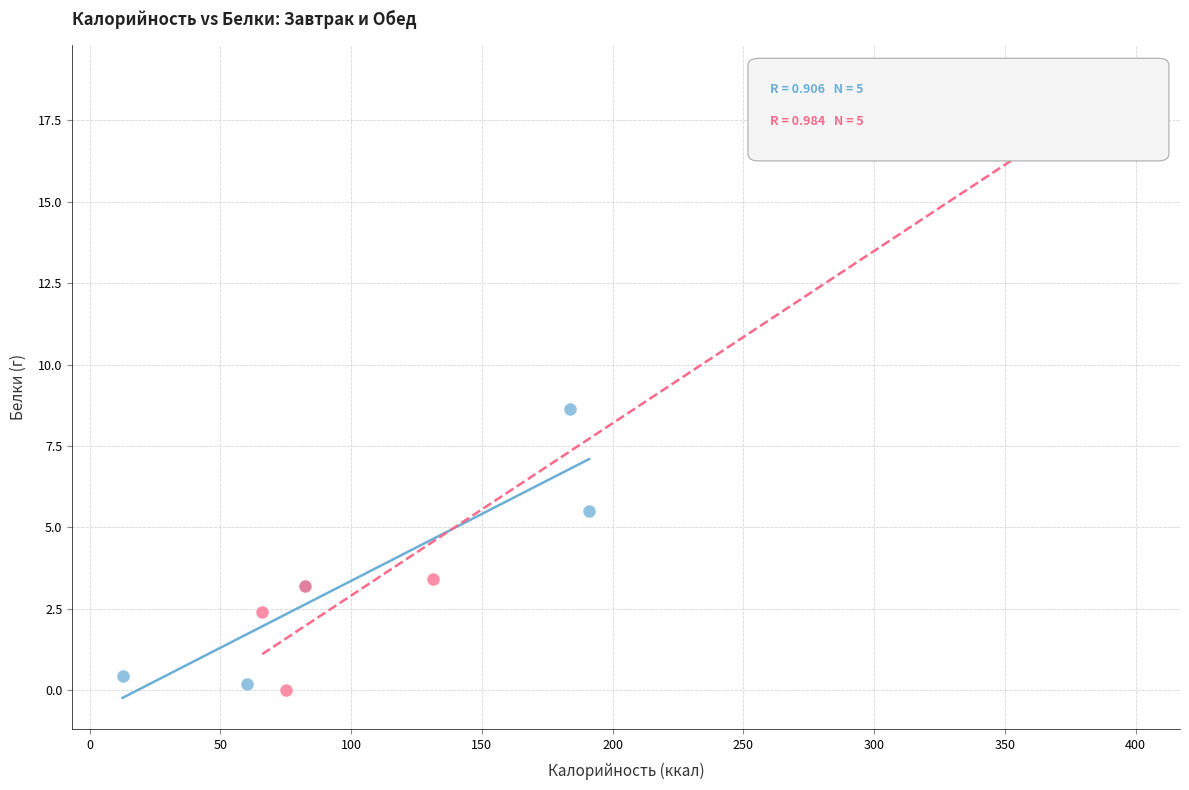

Which series reaches the maximum Y coordinate?

Обед